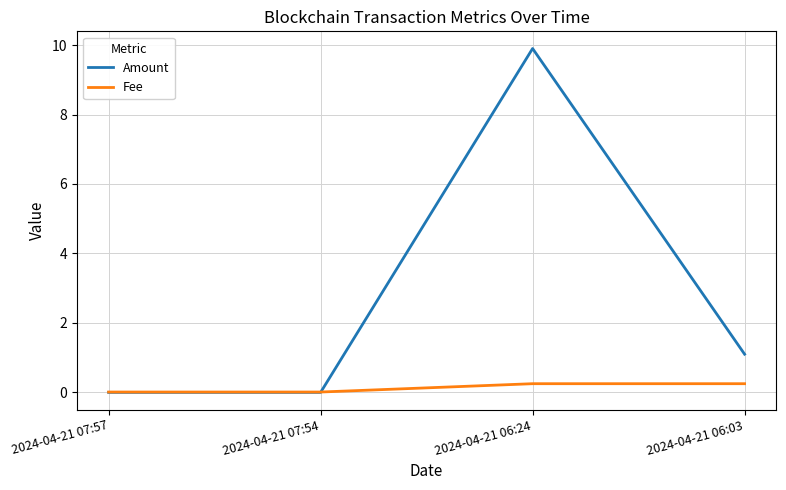

Is the value of Fee at 2024-04-21 06:24 greater than the value of Amount at 2024-04-21 07:57?

Yes